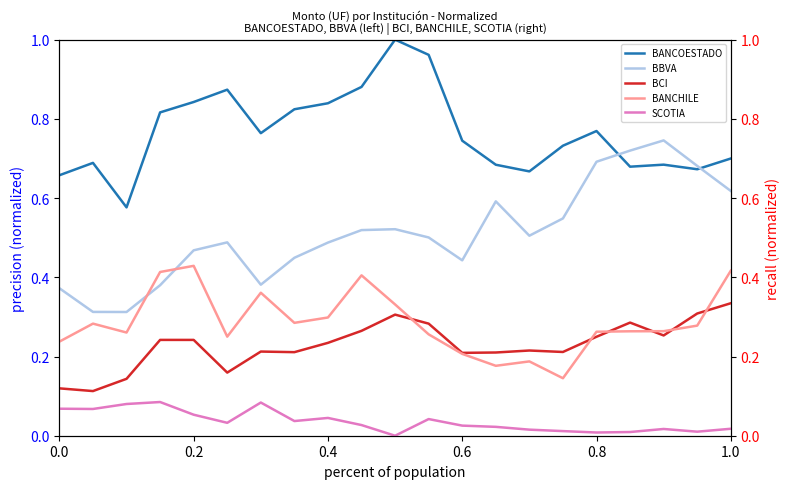

True or false: BBVA and BANCHILE intersect in this chart.

True